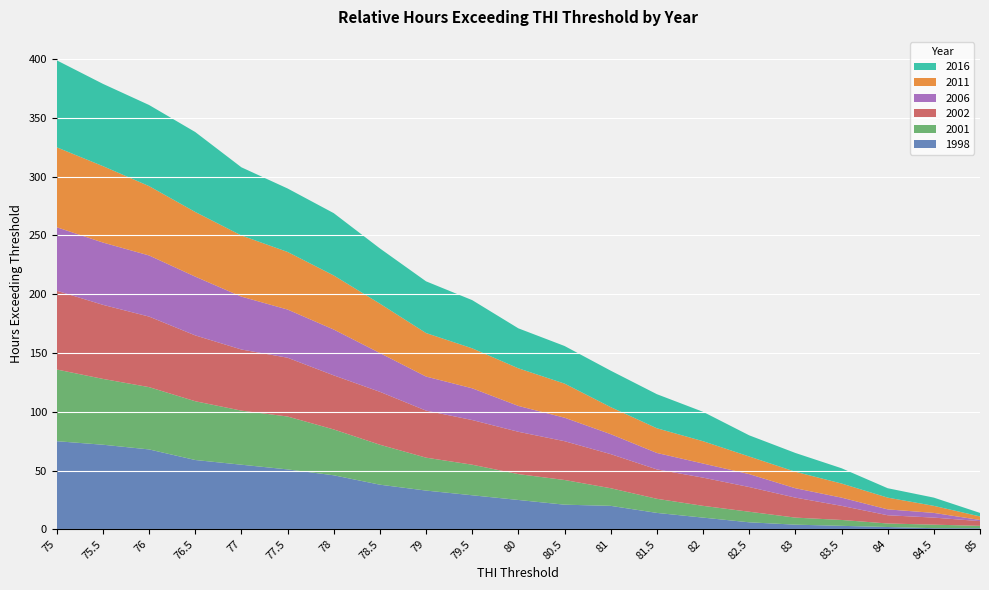

Reading left to right, extract all data points from this chart.

2001: 75=61	75.5=56	76=53	76.5=50	77=46	77.5=45	78=39	78.5=34	79=28	79.5=26	80=22	80.5=21	81=15	81.5=12	82=10	82.5=9	83=6	83.5=5	84=3	84.5=3	85=2
2002: 75=67	75.5=63	76=60	76.5=56	77=52	77.5=50	78=46	78.5=45	79=40	79.5=38	80=36	80.5=33	81=29	81.5=25	82=24	82.5=21	83=17	83.5=12	84=7	84.5=6	85=4
2006: 75=54	75.5=53	76=52	76.5=50	77=45	77.5=41	78=39	78.5=33	79=29	79.5=27	80=22	80.5=20	81=17	81.5=14	82=12	82.5=11	83=8	83.5=7	84=5	84.5=4	85=1
2011: 75=68	75.5=65	76=59	76.5=55	77=52	77.5=49	78=46	78.5=42	79=37	79.5=34	80=32	80.5=29	81=23	81.5=21	82=19	82.5=15	83=14	83.5=12	84=10	84.5=6	85=3
2016: 75=74	75.5=70	76=69	76.5=68	77=58	77.5=54	78=53	78.5=47	79=44	79.5=41	80=34	80.5=32	81=31	81.5=29	82=25	82.5=18	83=16	83.5=13	84=8	84.5=7	85=3
1998: 75=75	75.5=72	76=68	76.5=59	77=55	77.5=51	78=46	78.5=38	79=33	79.5=29	80=25	80.5=21	81=20	81.5=14	82=10	82.5=6	83=4	83.5=3	84=2	84.5=1	85=1